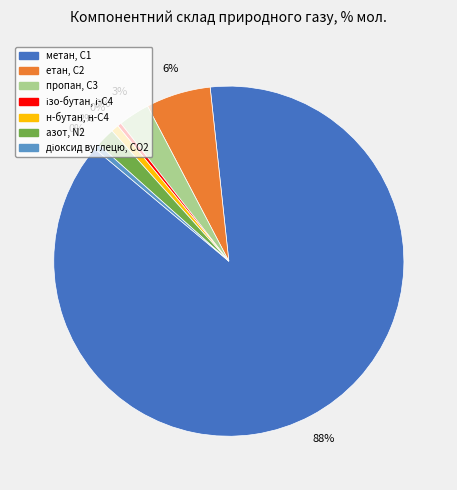

What is the change in value from пропан, С3 to ізо-бутан, і-С4?

-2.5